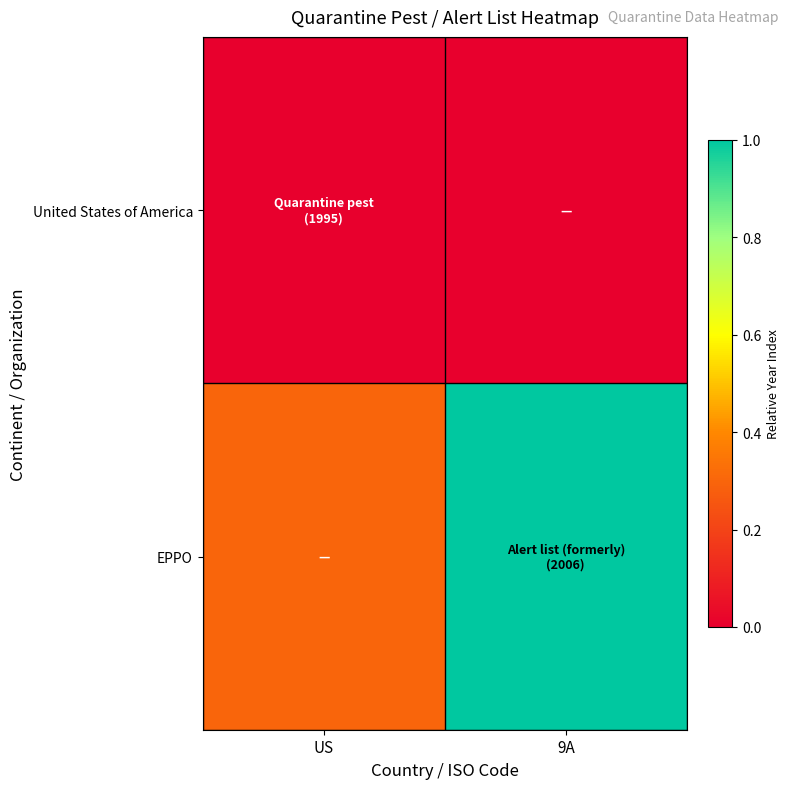

Reading left to right, extract all data points from this chart.

United States of America: US=0.0	9A=0.0
EPPO: US=0.3	9A=1.0